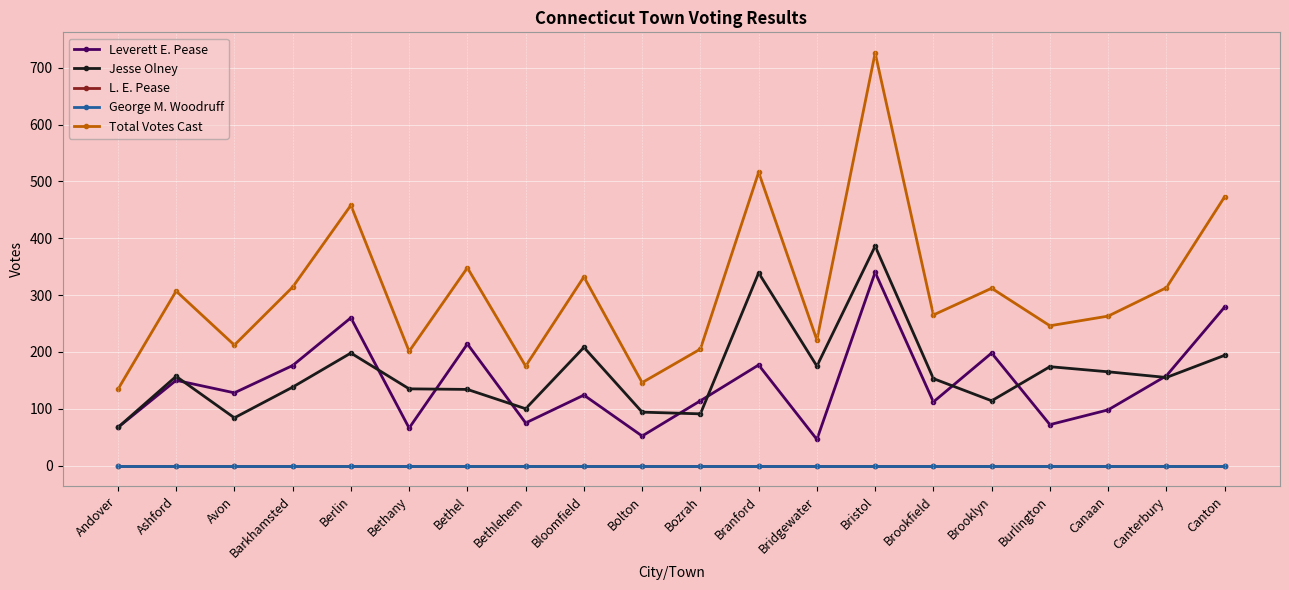

At how many categories does at least one series exceed 639?

1